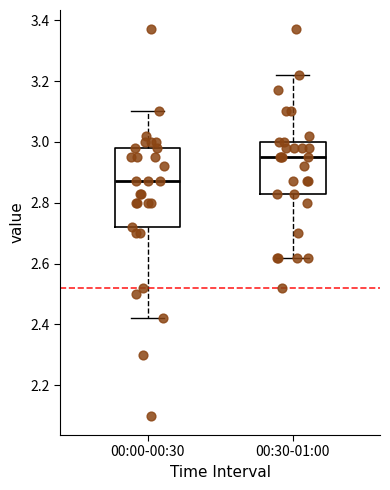

Which box is the tallest, from its lower edge to its upper edge?

00:00-00:30